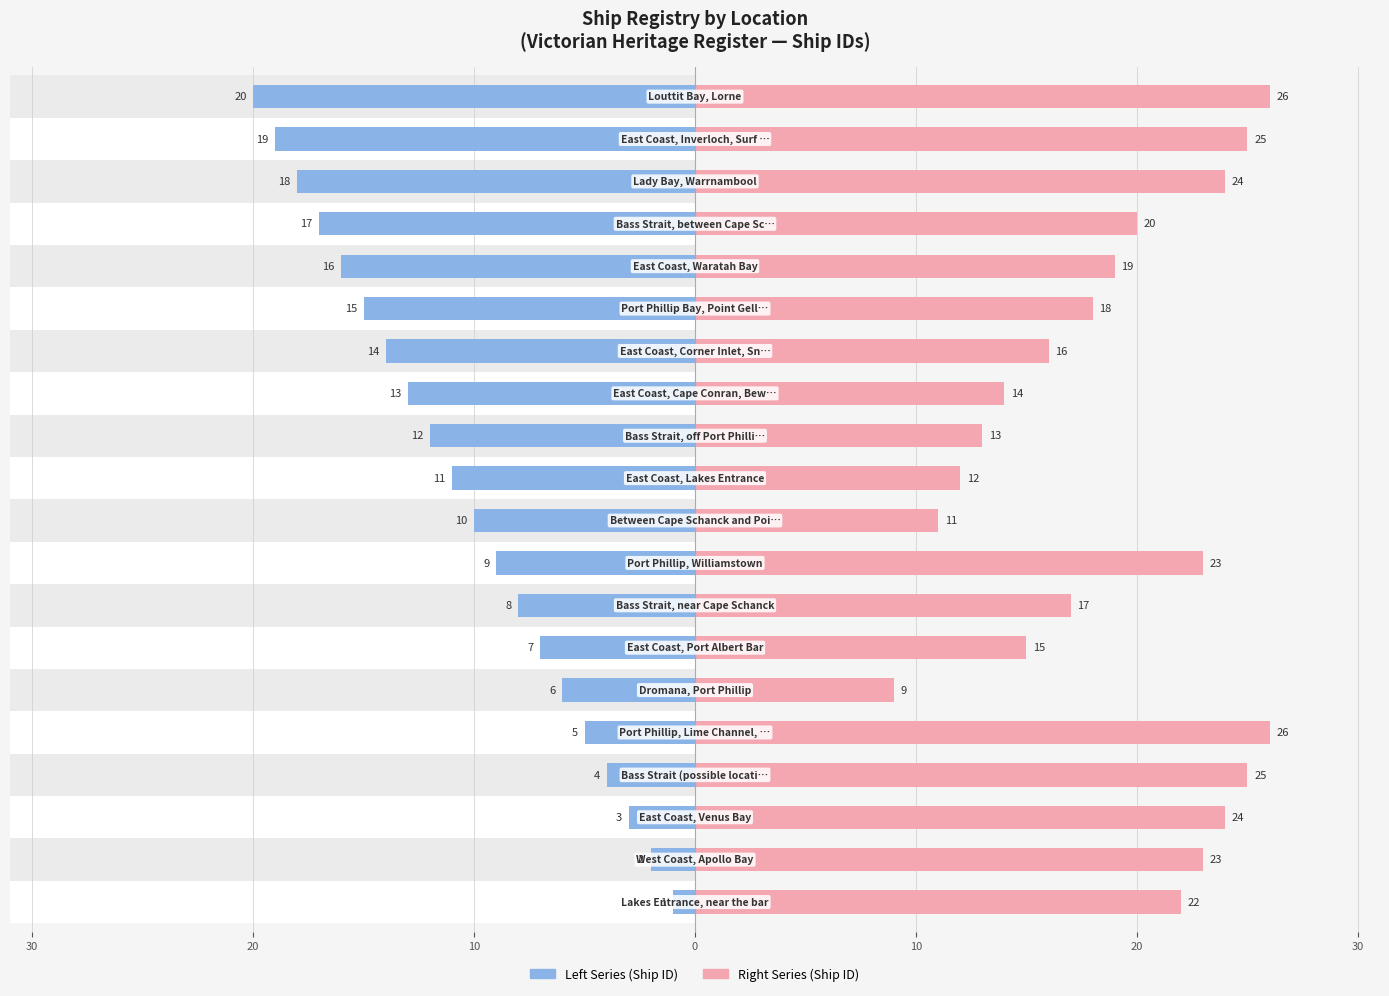

Read the Left (Ship ID) value at 12, to the nearest 5.

-15